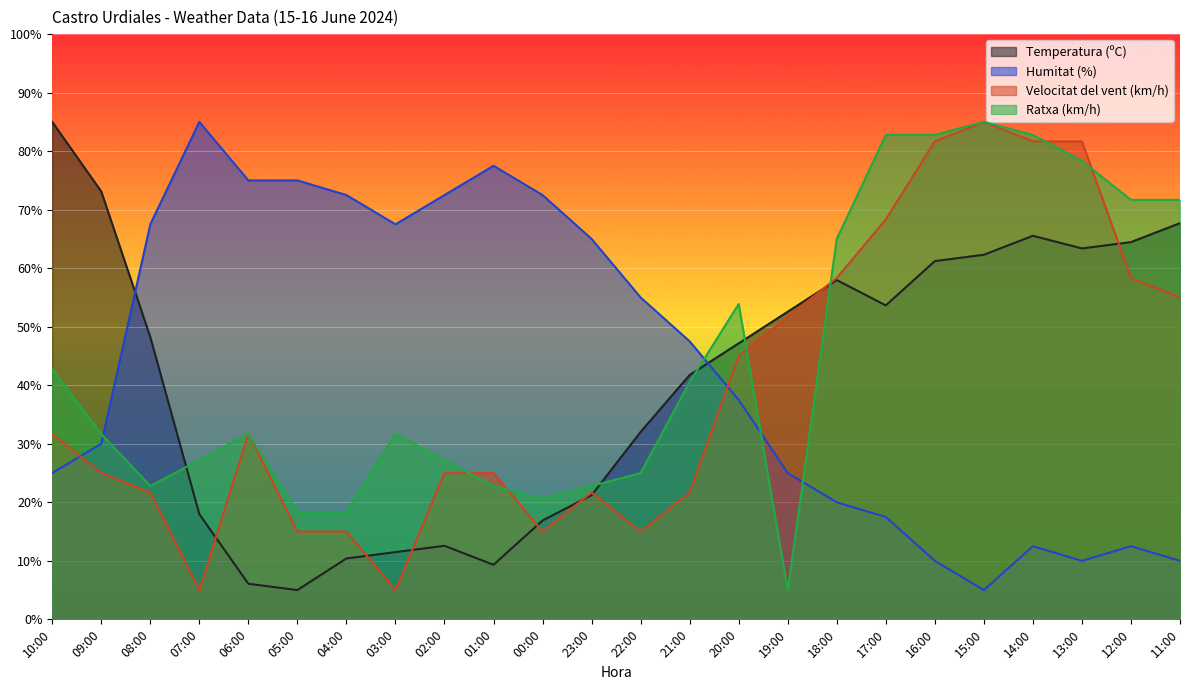

True or false: Ratxa (km/h) and Temperatura (ºC) cross at least once.

True